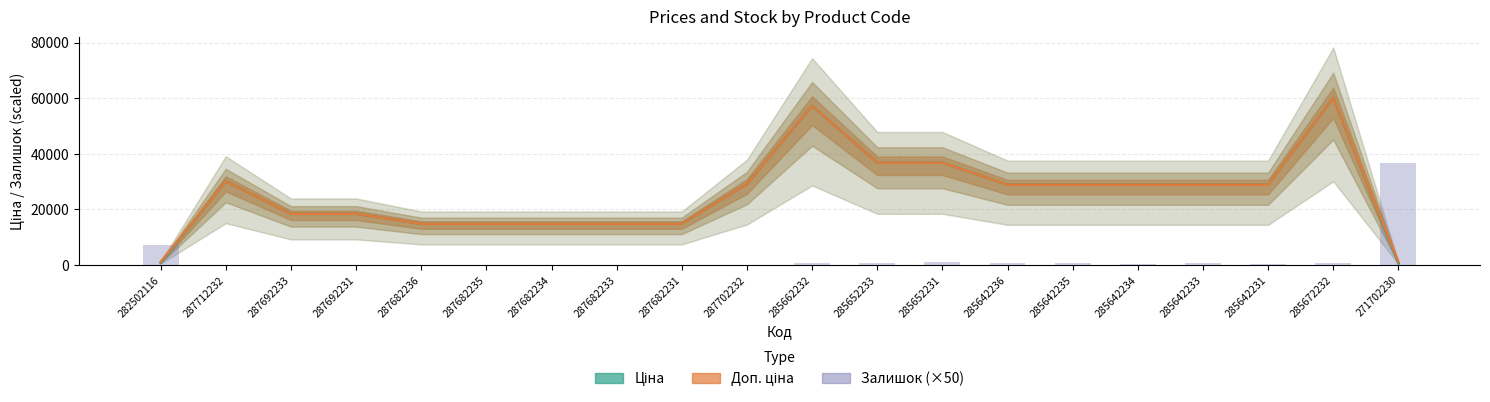

What is the average value of the Ціна series?

25361.0